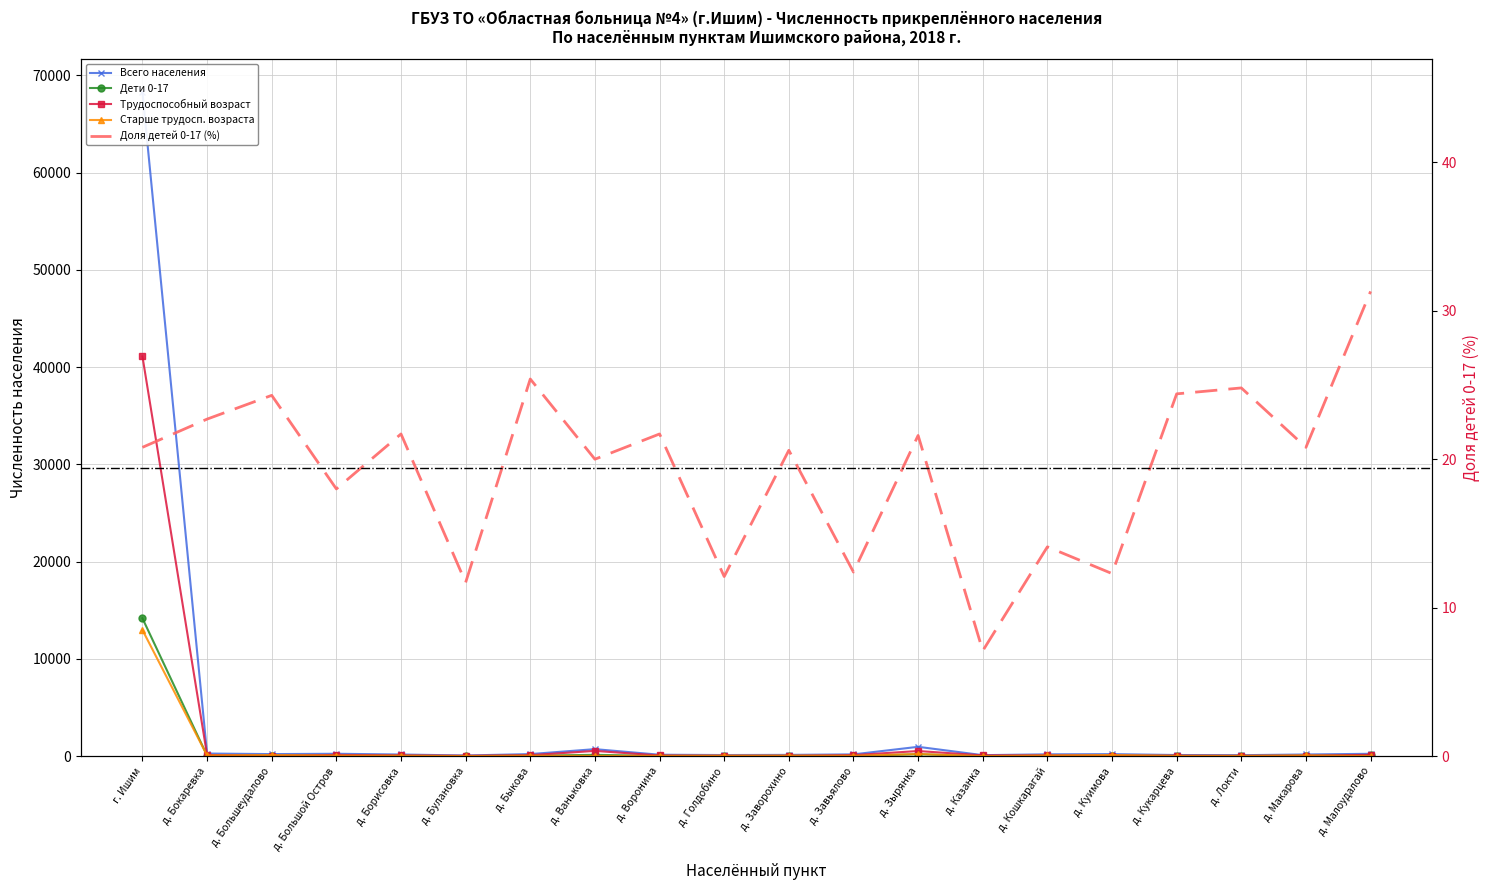

Which series has the largest total across all categories?

Всего населения